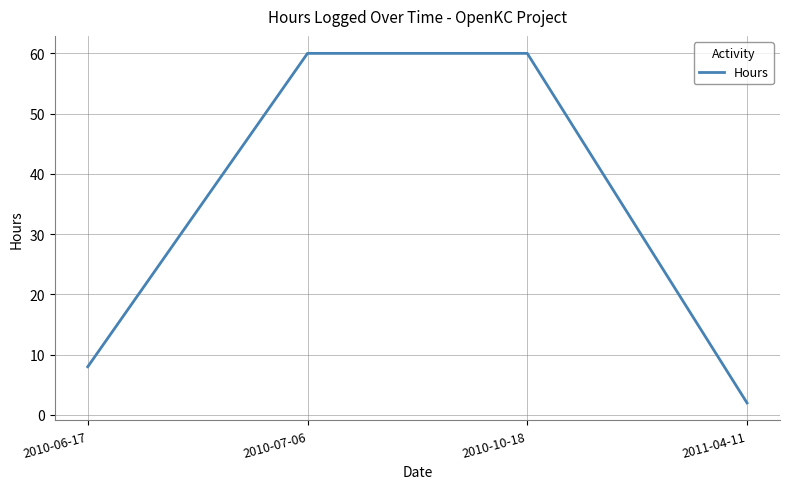

Count the number of data series in this chart.

1